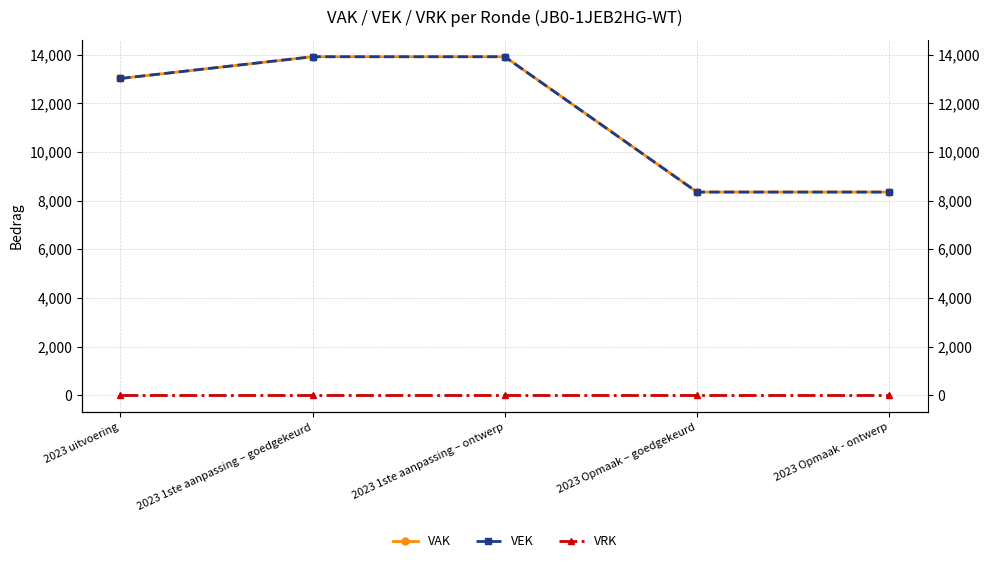

True or false: VAK has more than 0 interior local peaks.

False